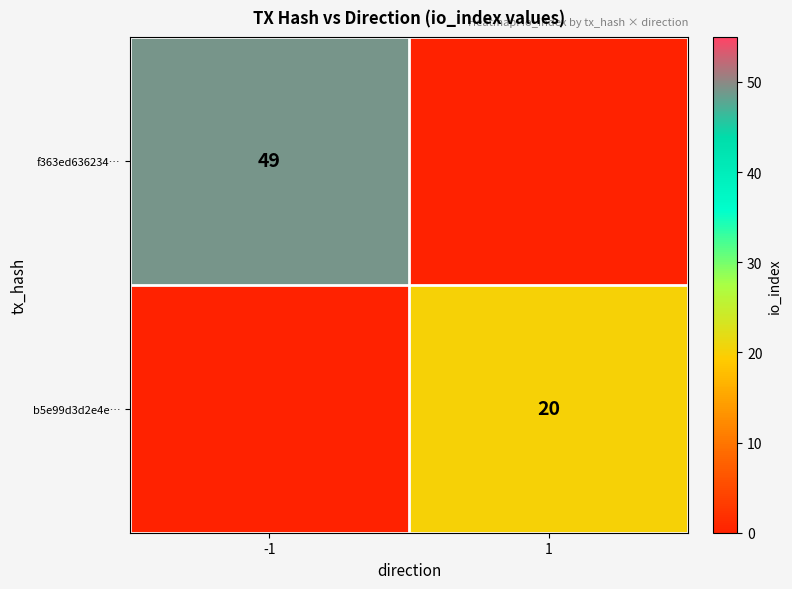

Is it true that f363ed636234… equals 49 at -1?

True